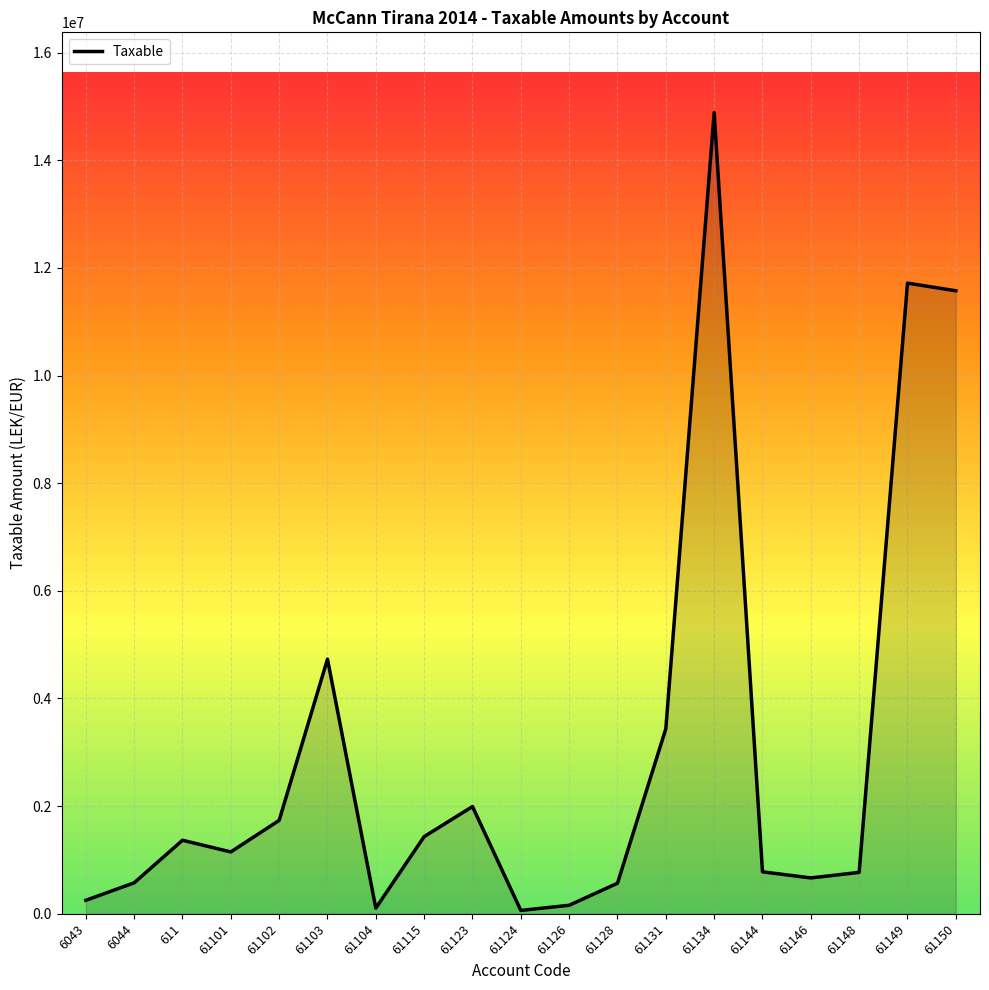

What is the maximum value shown in the chart?

14887859.8